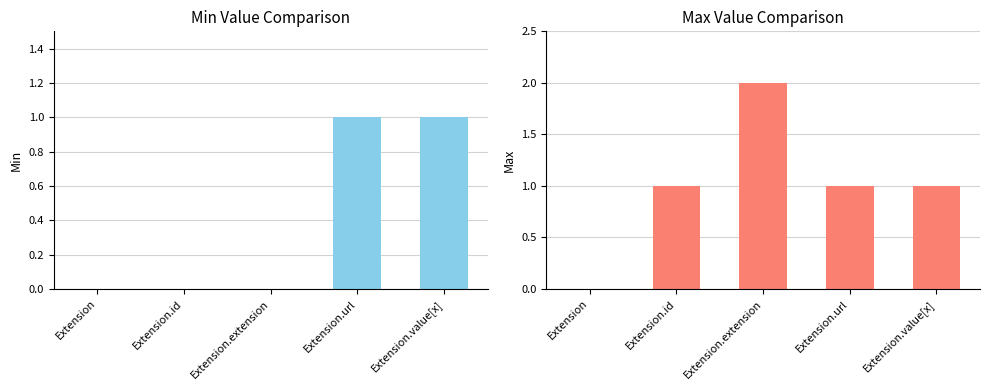

What is the maximum value shown in the chart?

2